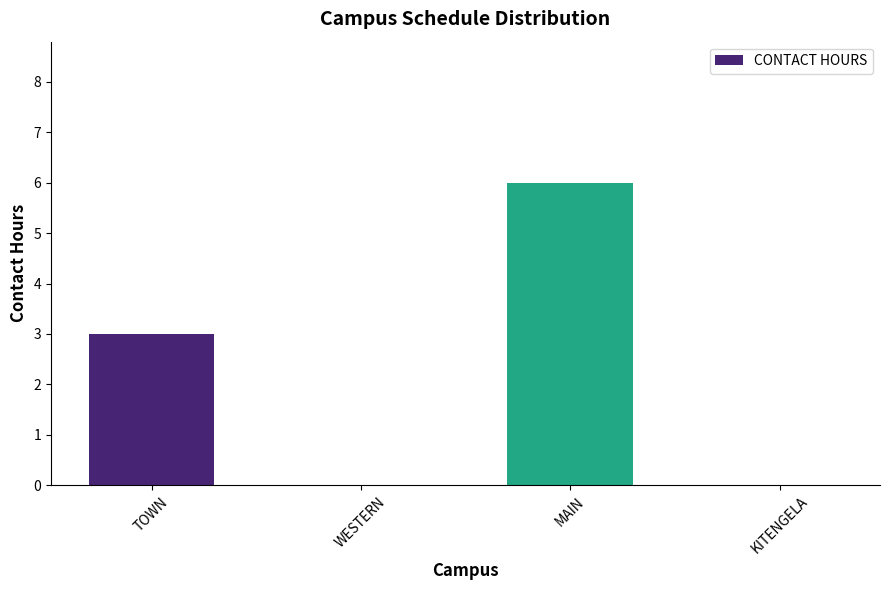

Reading left to right, transcribe all the data shown in this chart.

3	0	6	0